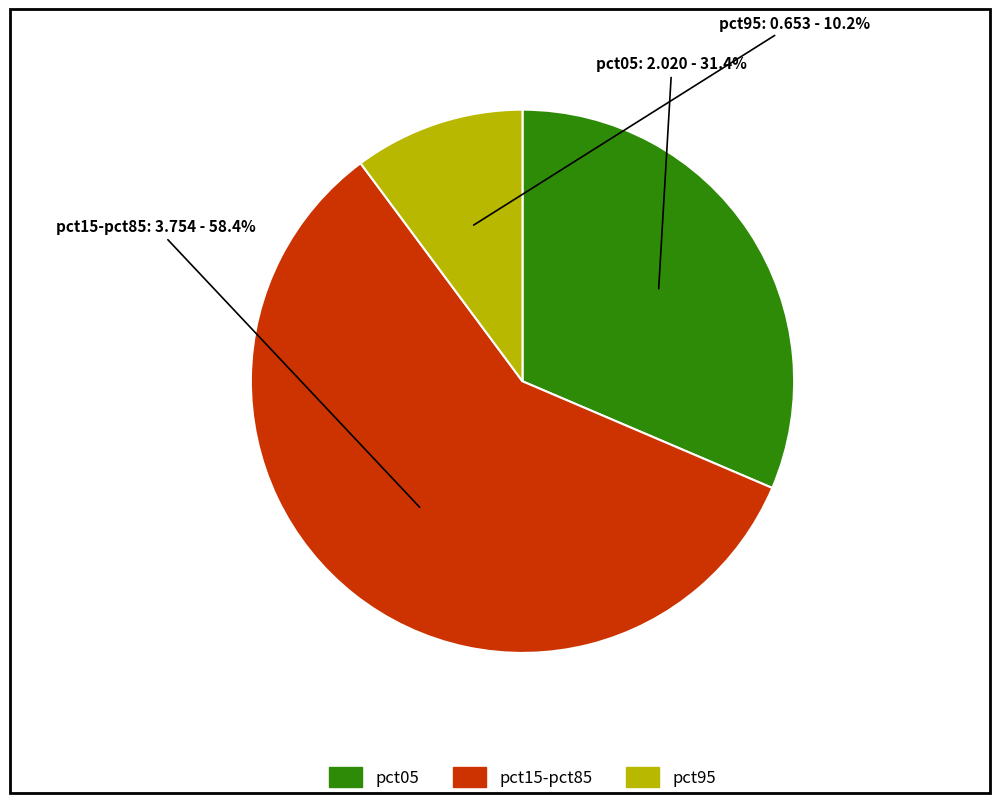

Approximately how many times larger is the value at pct05 compared to pct95?

3.1